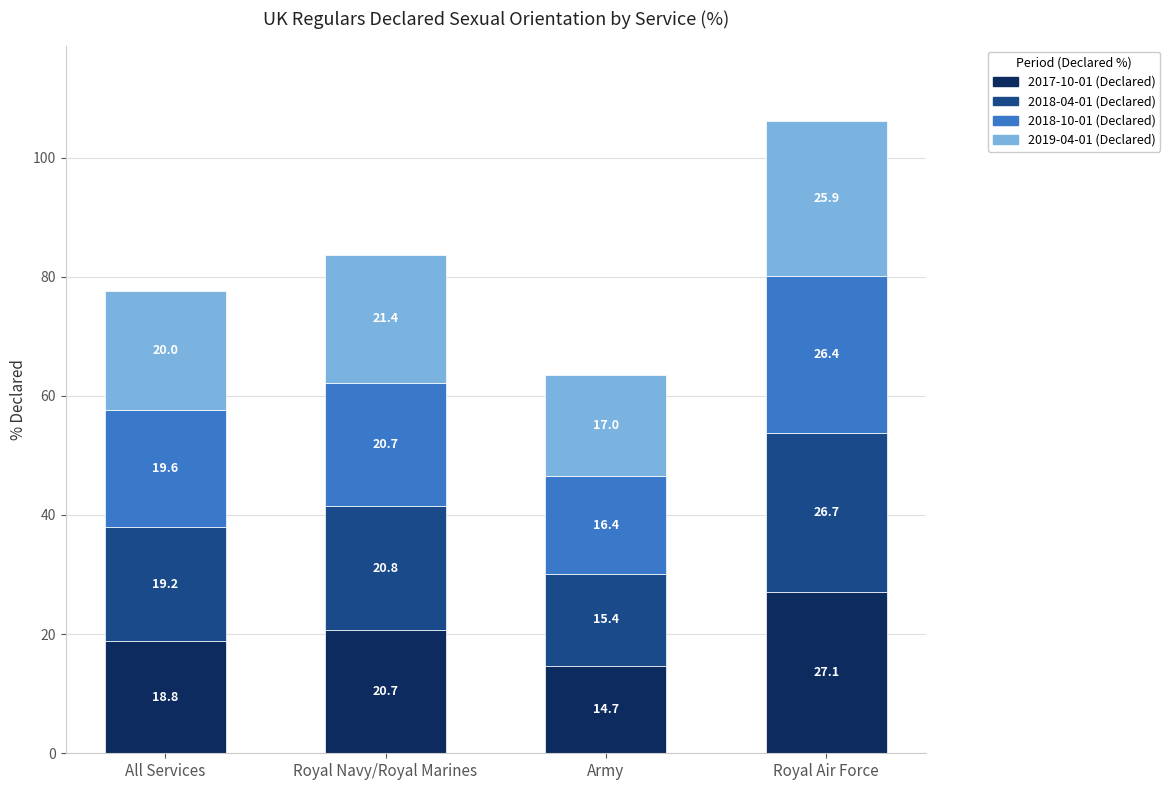

What are all the series names shown in the legend?

2017-10-01 (Declared), 2018-04-01 (Declared), 2018-10-01 (Declared), 2019-04-01 (Declared)